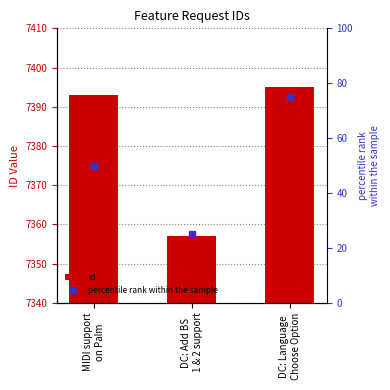

How many bars are there in each group?

2